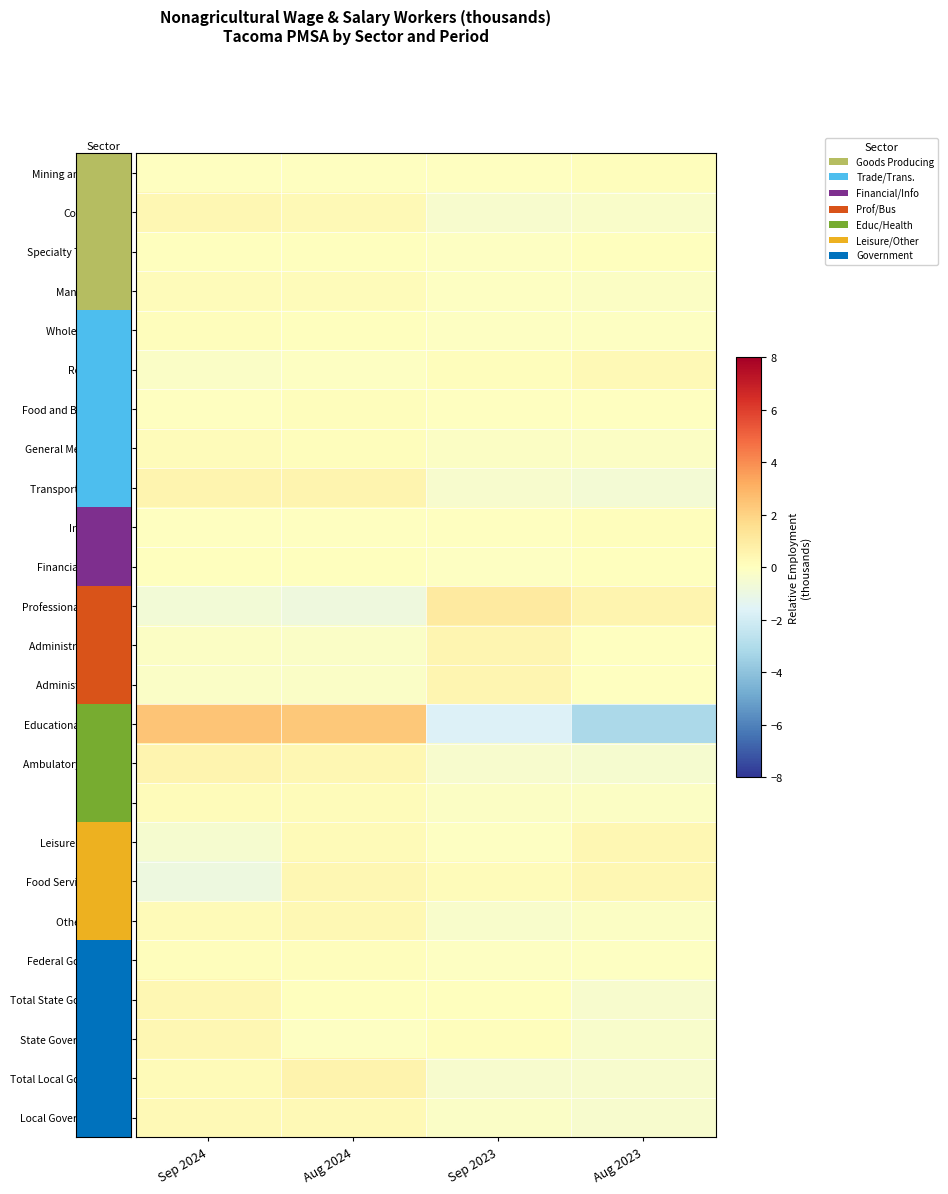

Reading right to left, extract all data points from this chart.

Mining and Logging: Aug 2023=0.1	Sep 2023=-0.0	Aug 2024=-0.0	Sep 2024=-0.0
Construction: Aug 2023=-0.3	Sep 2023=-0.4	Aug 2024=0.3	Sep 2024=0.4
Specialty Trade Con.: Aug 2023=0.0	Sep 2023=-0.1	Aug 2024=0.0	Sep 2024=0.0
Manufacturing: Aug 2023=-0.2	Sep 2023=-0.1	Aug 2024=0.1	Sep 2024=0.1
Wholesale Trade: Aug 2023=-0.1	Sep 2023=-0.1	Aug 2024=0.0	Sep 2024=0.1
Retail Trade: Aug 2023=0.3	Sep 2023=0.1	Aug 2024=-0.1	Sep 2024=-0.2
Food and Beverage S.: Aug 2023=-0.0	Sep 2023=-0.0	Aug 2024=0.1	Sep 2024=-0.0
General Merchandise: Aug 2023=-0.1	Sep 2023=-0.1	Aug 2024=0.1	Sep 2024=0.2
Transportation, Wh.: Aug 2023=-0.6	Sep 2023=-0.4	Aug 2024=0.5	Sep 2024=0.5
Information: Aug 2023=0.1	Sep 2023=-0.0	Aug 2024=-0.0	Sep 2024=-0.0
Financial Activities: Aug 2023=0.0	Sep 2023=-0.1	Aug 2024=0.0	Sep 2024=0.0
Professional and Bus.: Aug 2023=0.5	Sep 2023=1.0	Aug 2024=-0.9	Sep 2024=-0.7
Administrative, Sup.: Aug 2023=-0.1	Sep 2023=0.4	Aug 2024=-0.2	Sep 2024=-0.1
Administrative Off.: Aug 2023=-0.0	Sep 2023=0.5	Aug 2024=-0.2	Sep 2024=-0.2
Educational and Hlth: Aug 2023=-3.2	Sep 2023=-1.7	Aug 2024=2.4	Sep 2024=2.4
Ambulatory Health C.: Aug 2023=-0.5	Sep 2023=-0.4	Aug 2024=0.4	Sep 2024=0.5
Hospitals: Aug 2023=-0.1	Sep 2023=-0.1	Aug 2024=0.2	Sep 2024=0.2
Leisure and Hosp.: Aug 2023=0.4	Sep 2023=-0.1	Aug 2024=0.2	Sep 2024=-0.5
Food Services and D.: Aug 2023=0.4	Sep 2023=0.2	Aug 2024=0.4	Sep 2024=-0.9
Other Services: Aug 2023=-0.2	Sep 2023=-0.4	Aug 2024=0.3	Sep 2024=0.2
Federal Government: Aug 2023=-0.1	Sep 2023=-0.1	Aug 2024=0.1	Sep 2024=0.1
Total State Government: Aug 2023=-0.4	Sep 2023=0.0	Aug 2024=0.0	Sep 2024=0.4
State Government Ed.: Aug 2023=-0.3	Sep 2023=0.1	Aug 2024=-0.1	Sep 2024=0.4
Total Local Government: Aug 2023=-0.4	Sep 2023=-0.4	Aug 2024=0.6	Sep 2024=0.2
Local Government Ed.: Aug 2023=-0.4	Sep 2023=-0.2	Aug 2024=0.3	Sep 2024=0.3